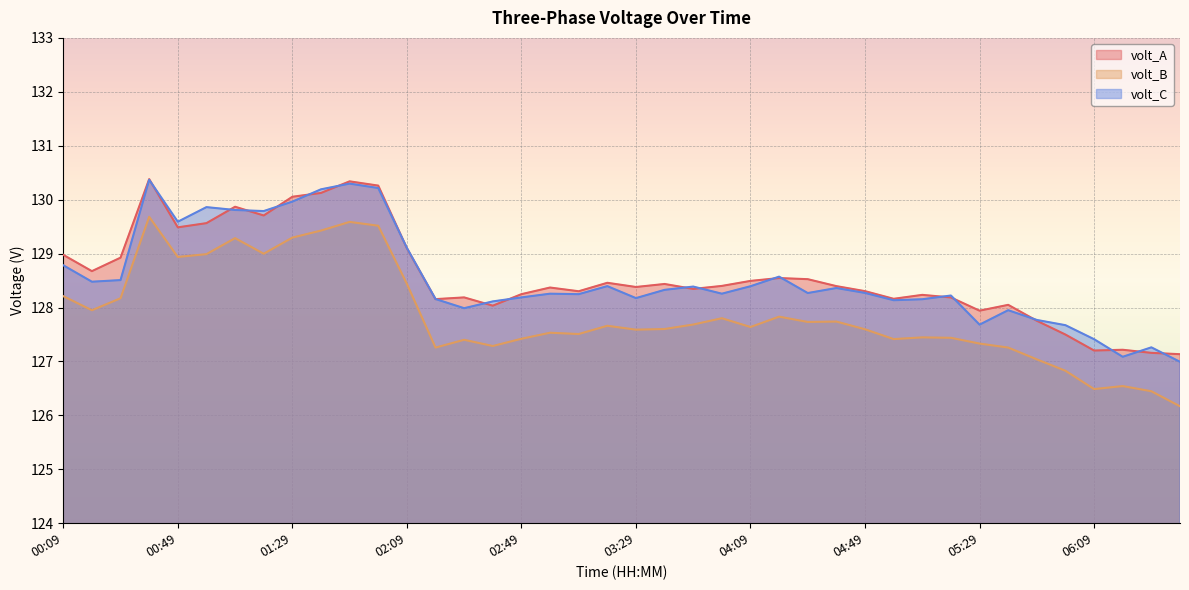

How many data points does each series have?

40